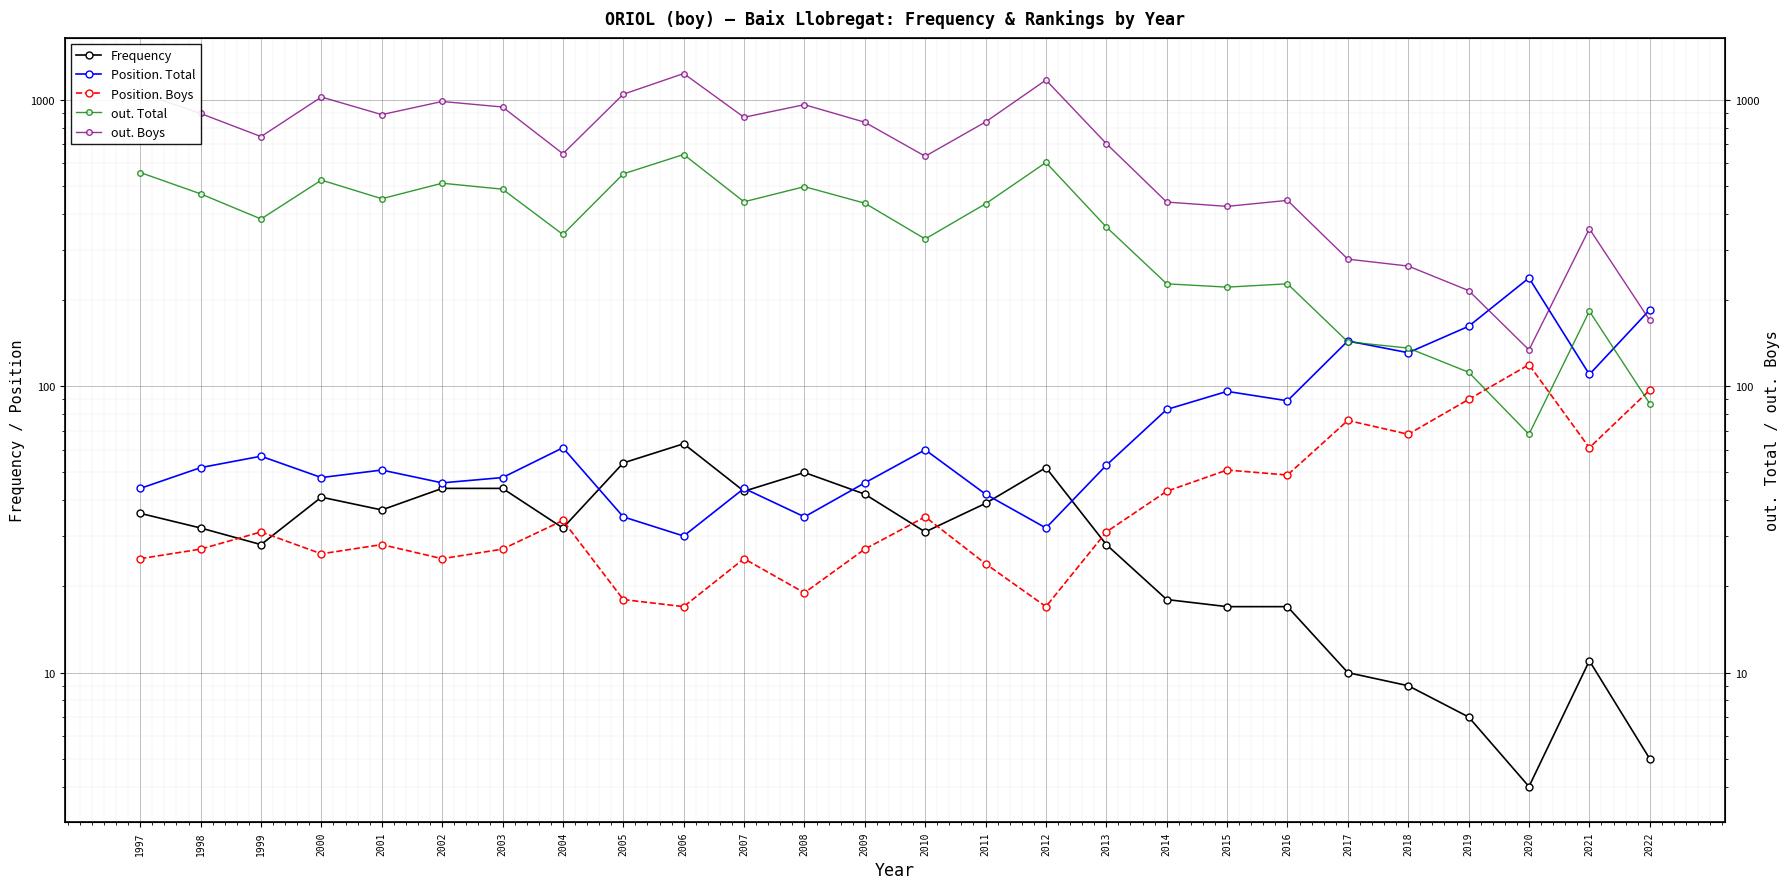

What is the difference between the out. Total values at 2006 and 1998?

175